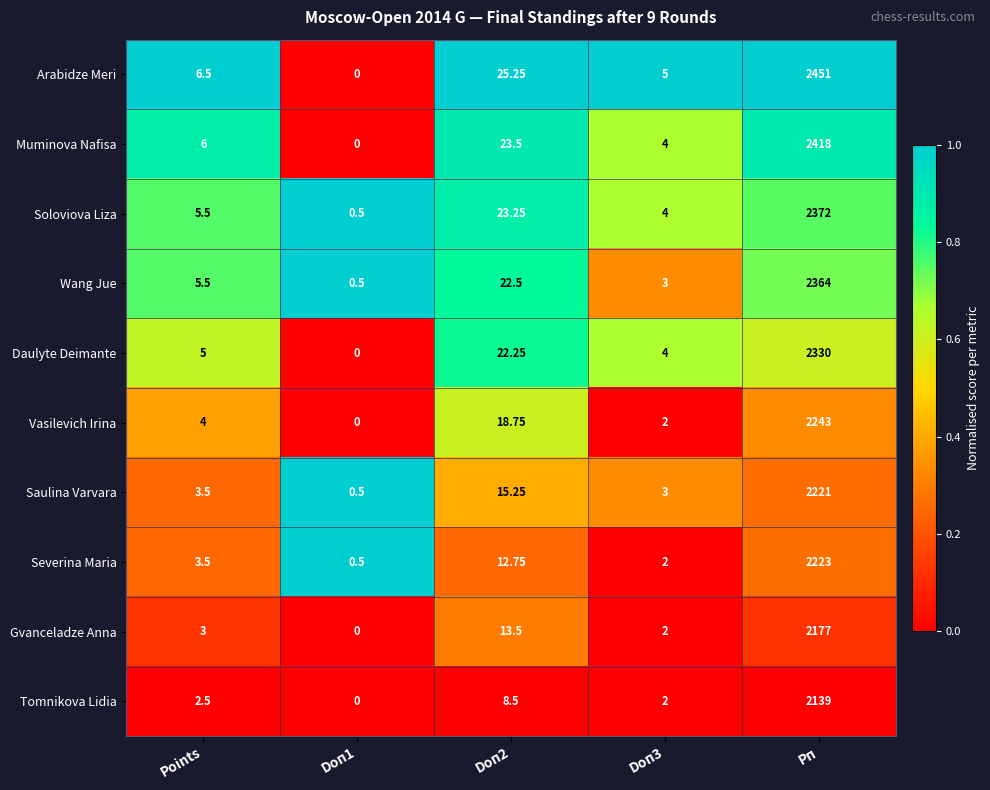

Which category has the highest value across all series?

Рп